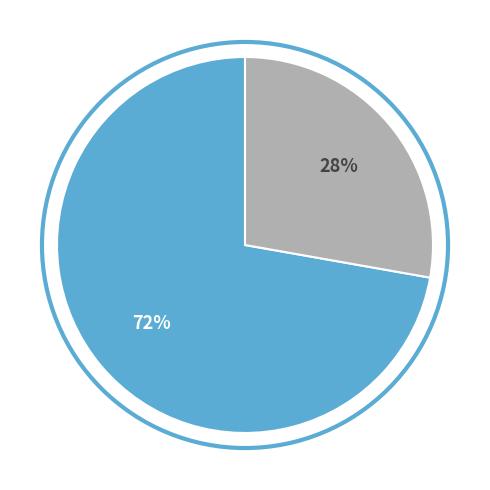

Is there any slice that represents more than half of the pie?

Yes